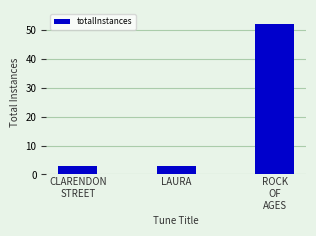

What is the minimum value shown in the chart?

3